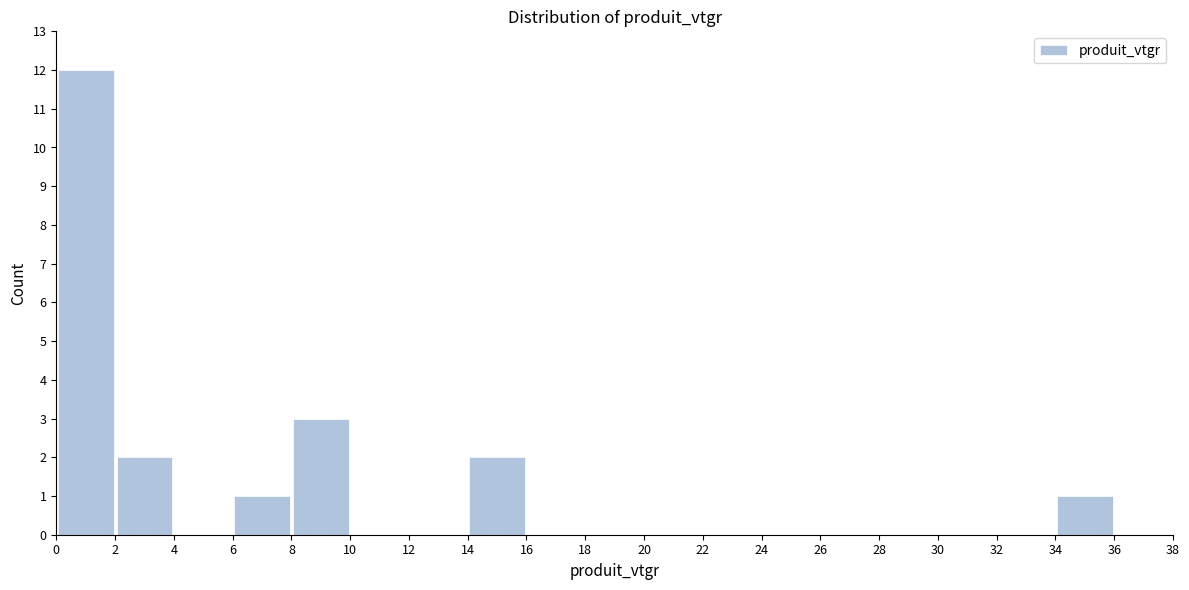

Over which range of the x-axis is the bar tallest?

0 to 2